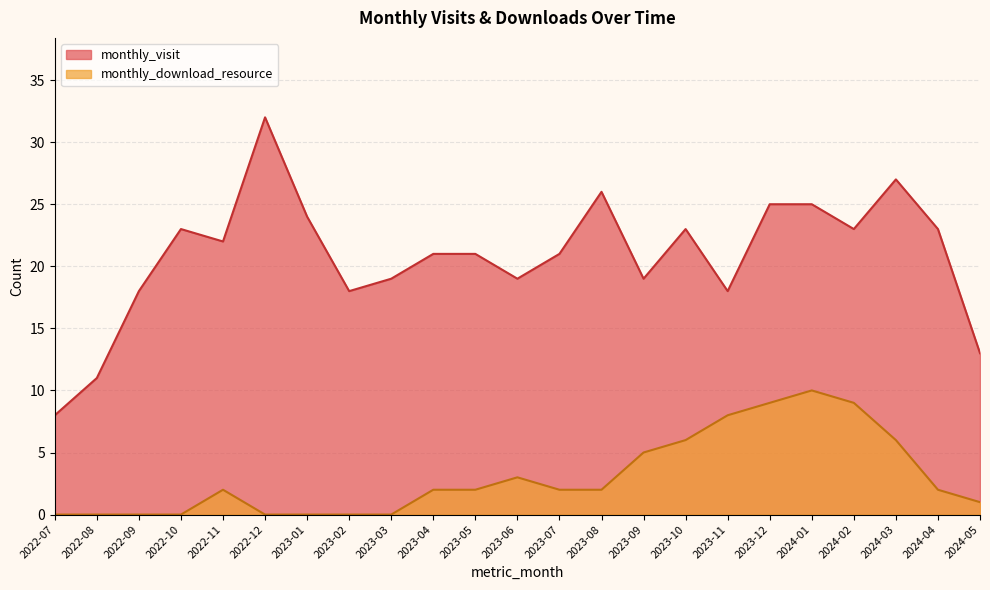

True or false: monthly_visit and monthly_download_resource intersect in this chart.

False